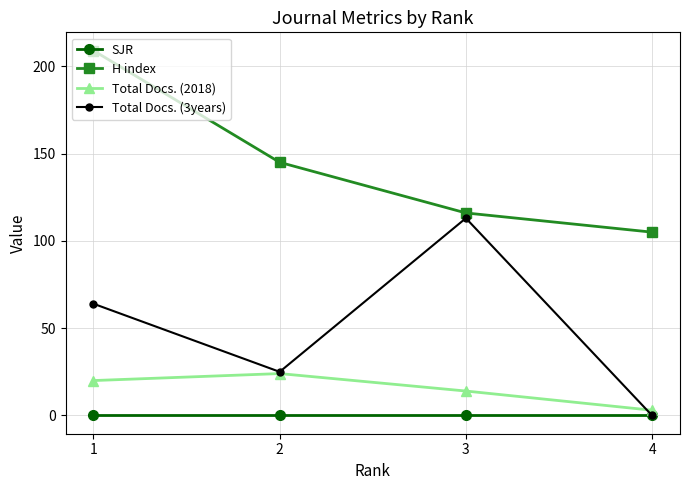

Reading right to left, transcribe all the data shown in this chart.

SJR: 4=0	3=0	2=0	1=0
H index: 4=105	3=116	2=145	1=209
Total Docs. (2018): 4=3	3=14	2=24	1=20
Total Docs. (3years): 4=0	3=113	2=25	1=64